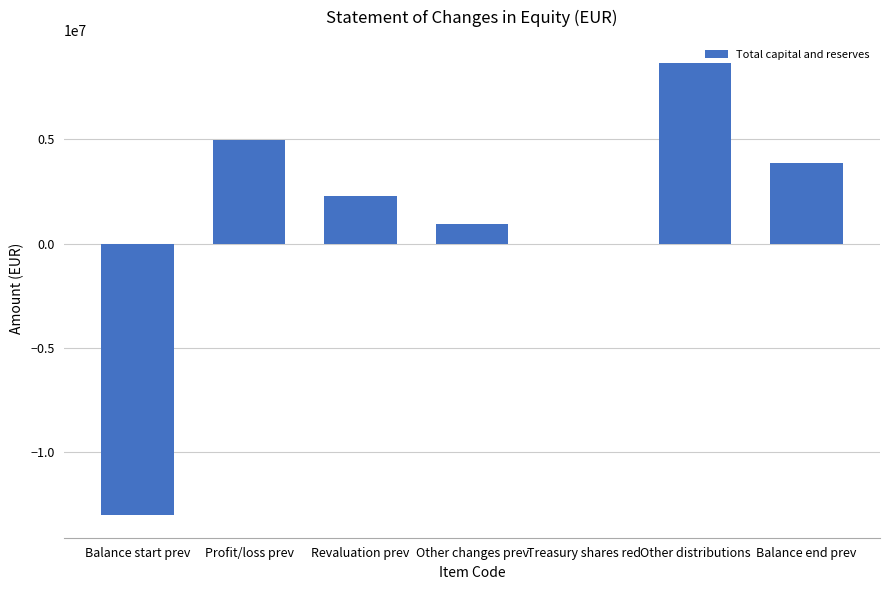

What is the sum of the values at Profit/loss prev and Other distributions?

13664432.2